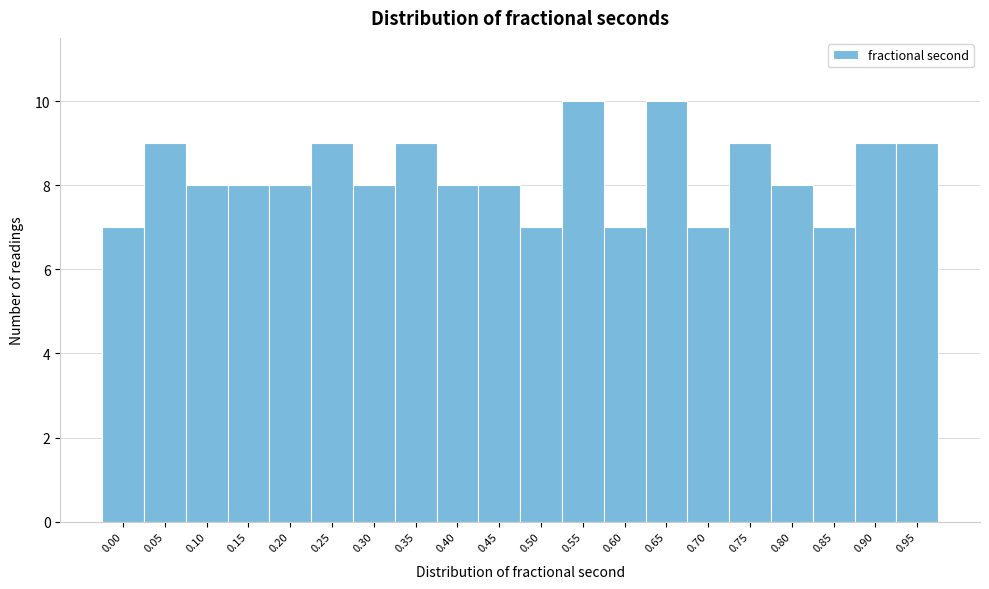

Reading left to right, what are all the values shown in this chart?

7	9	8	8	8	9	8	9	8	8	7	10	7	10	7	9	8	7	9	9